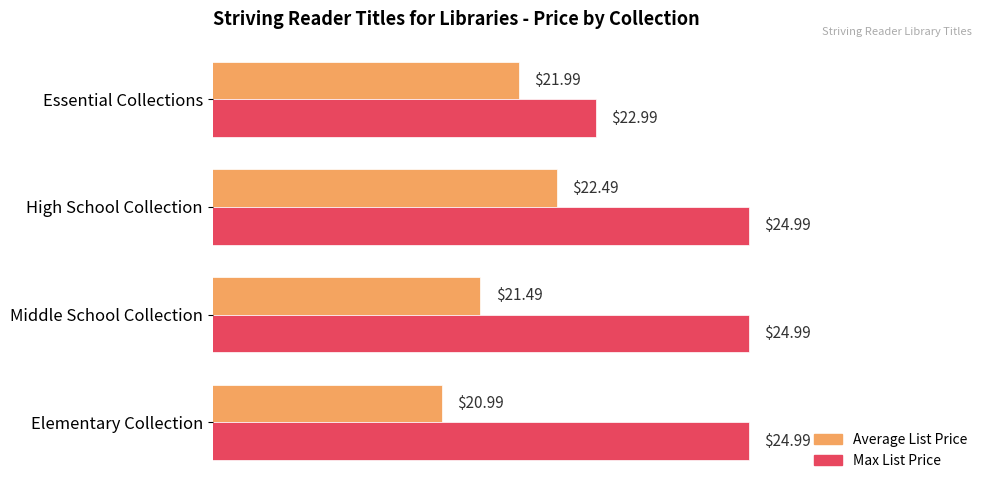

Which series has the largest total across all categories?

Max List Price